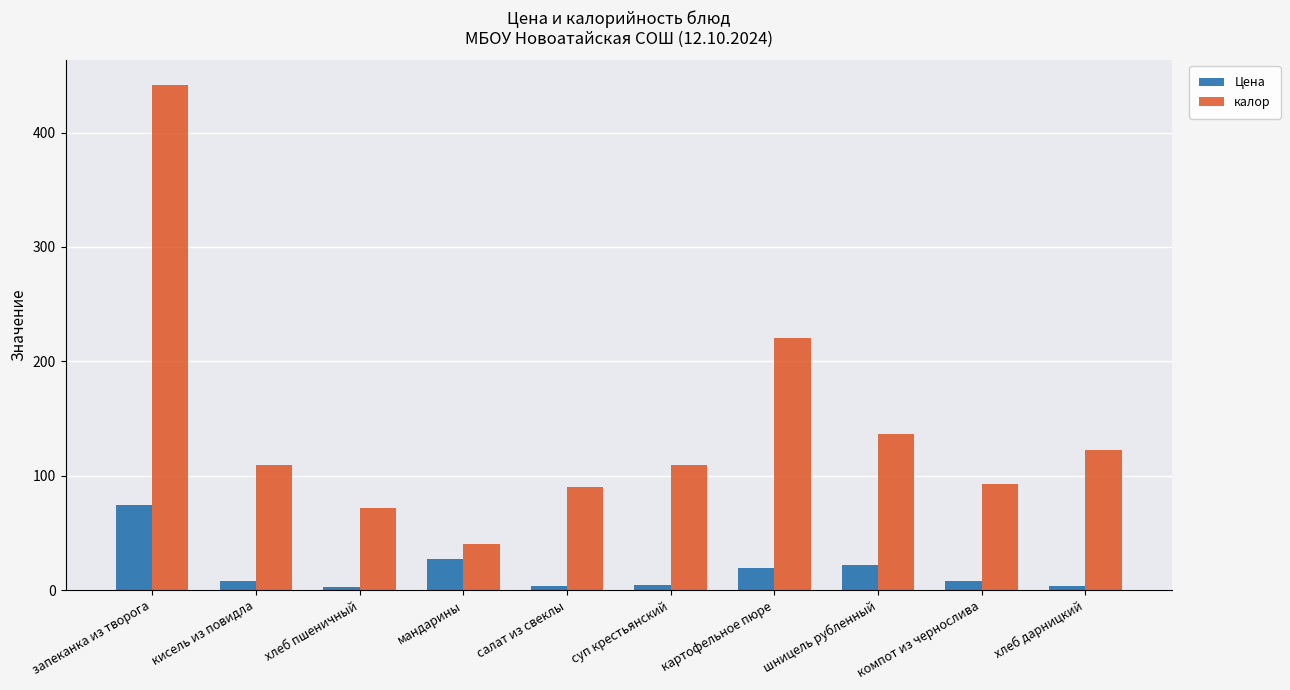

Where is Цена nearest to the value 38?

мандарины